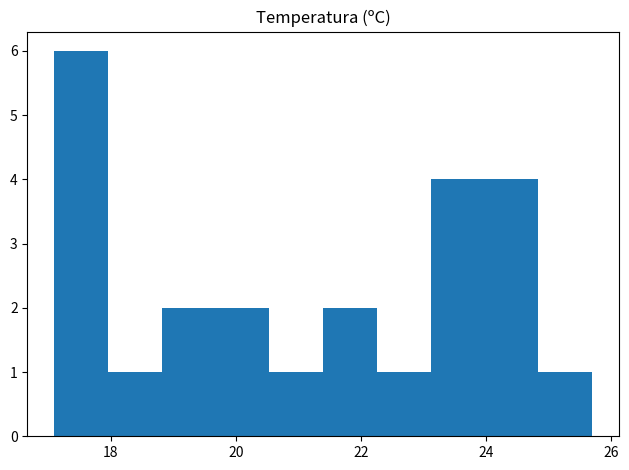

Reading left to right, transcribe this chart: for each bar, give the range it covers on the x-axis and its height. Neither the bar edges nor the heights are printed on the chart, so give them approximately, as read against the axes.

17.10 to 17.96: 6
17.96 to 18.82: 1
18.82 to 19.68: 2
19.68 to 20.54: 2
20.54 to 21.40: 1
21.40 to 22.26: 2
22.26 to 23.12: 1
23.12 to 23.98: 4
23.98 to 24.84: 4
24.84 to 25.70: 1